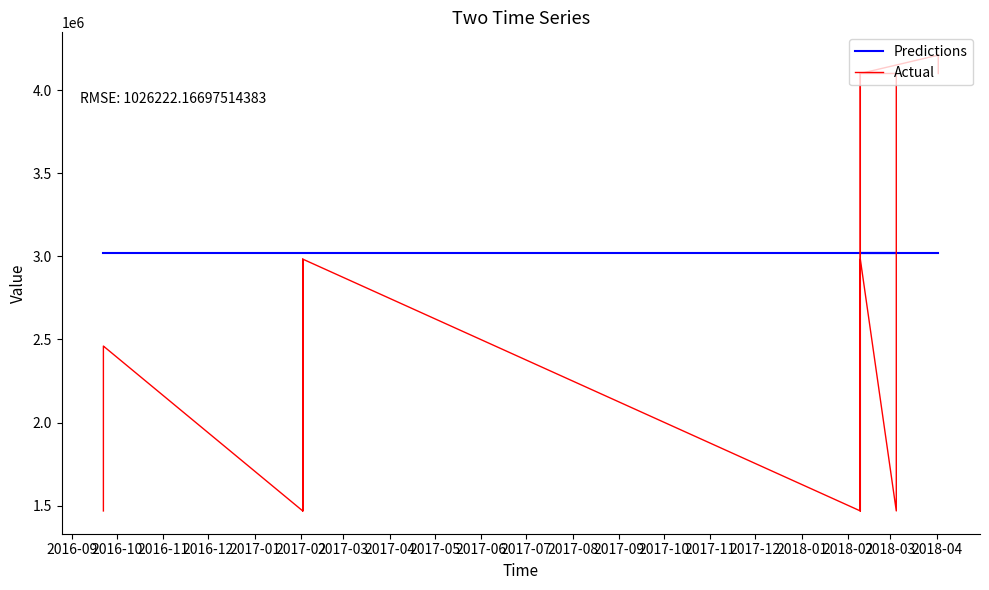

Which series has the largest total across all categories?

Predictions